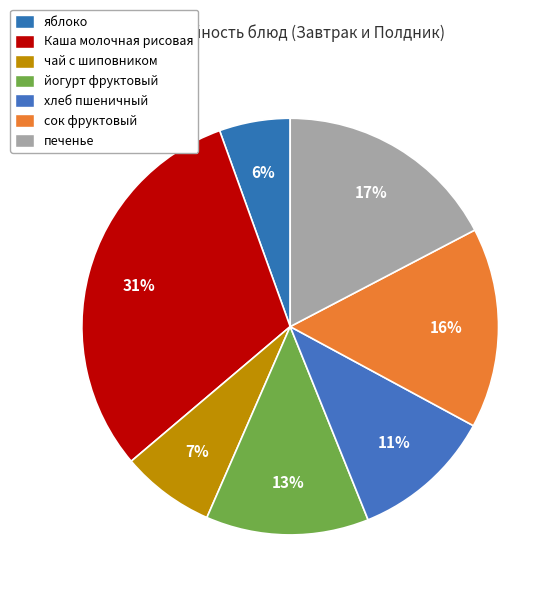

Count the number of slices in the pie.

7